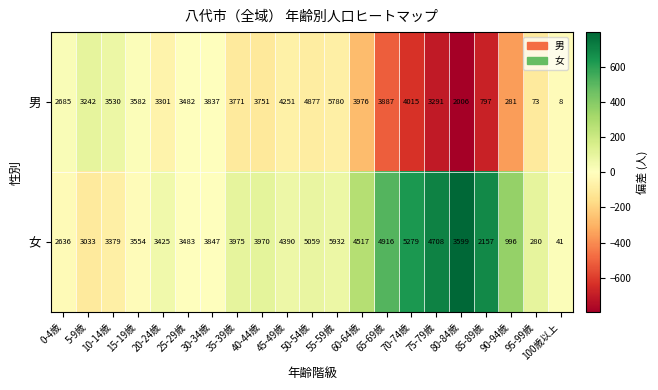

Which series has the largest total across all categories?

女